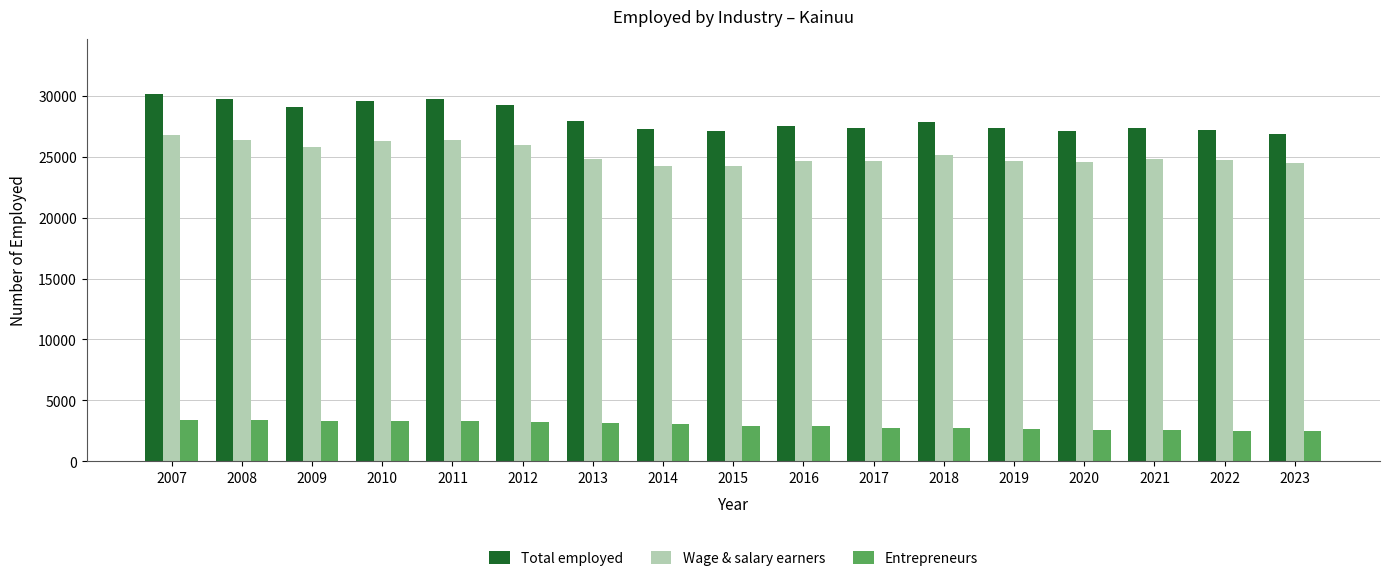

Which series has the widest spread of values?

Total employed